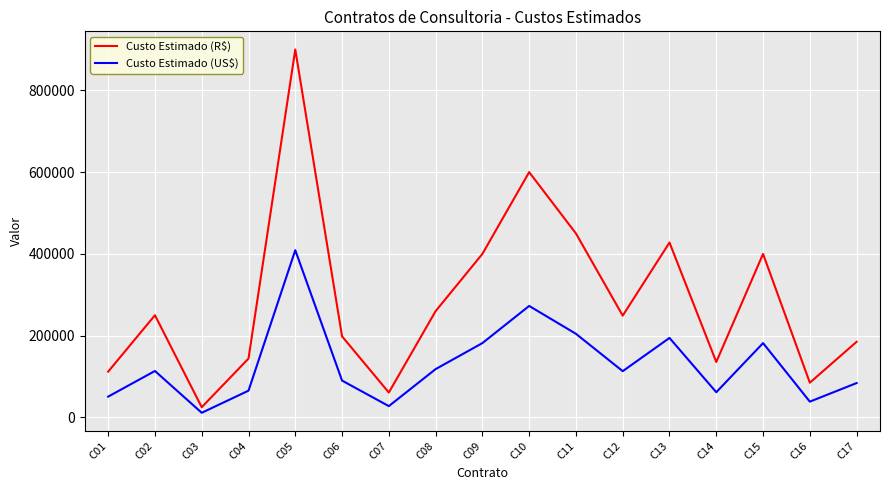

What is the difference between the highest and lowest values at C13?

233345